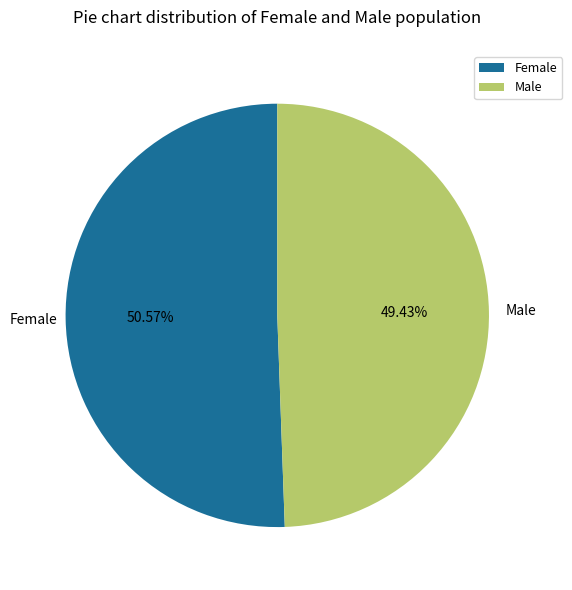

Approximately how many times larger is the value at Female compared to Male?

1.0